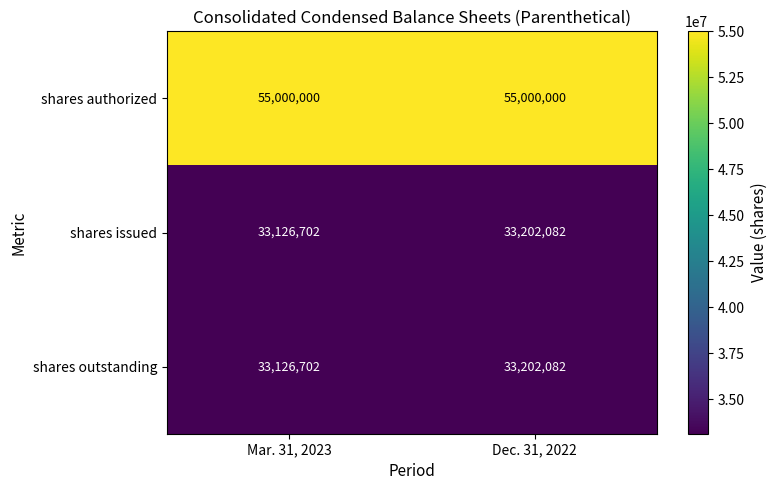

Which label corresponds to the smallest value in the chart?

Mar. 31, 2023